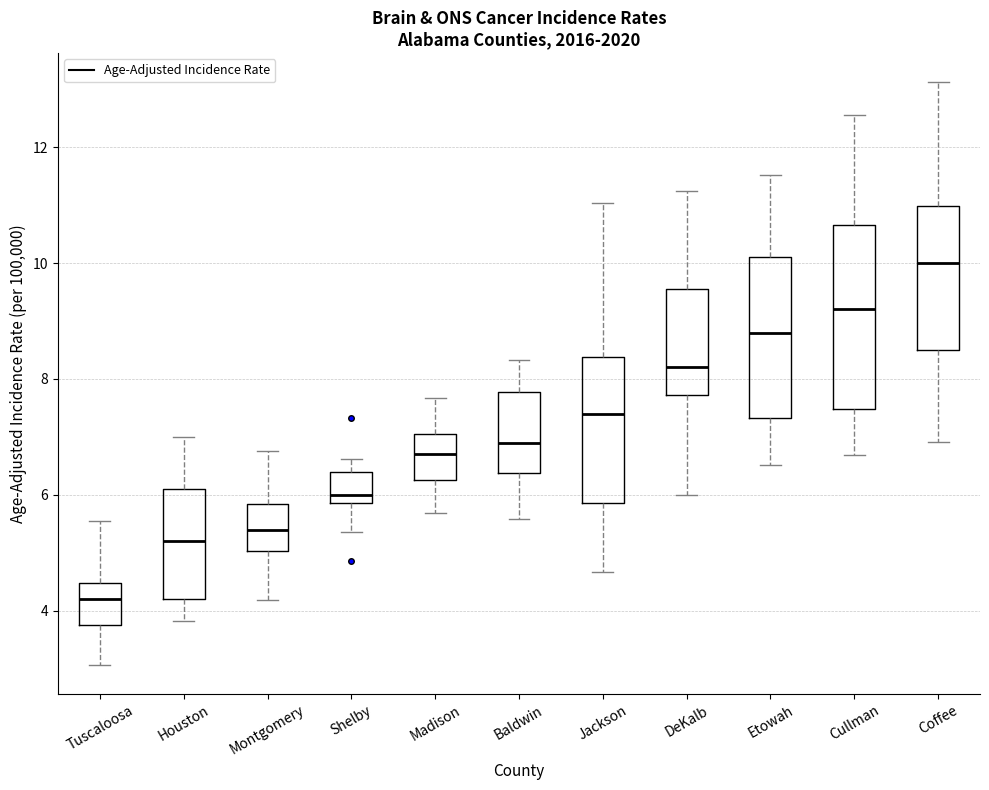

Reading left to right, read every box against the y-axis: the position of its median line, the range the box covers, and the ends of its whiskers. The values are not printed on the chart, so give them approximately, as read against the axis.

Tuscaloosa: median 4.2, box 3.8 to 4.4, whiskers 3.0 to 5.6
Houston: median 5.2, box 4.2 to 6.2, whiskers 3.8 to 7.0
Montgomery: median 5.4, box 5.0 to 5.8, whiskers 4.2 to 6.8
Shelby: median 6.0, box 5.8 to 6.4, whiskers 5.4 to 6.6
Madison: median 6.8, box 6.2 to 7.0, whiskers 5.6 to 7.6
Baldwin: median 7.0, box 6.4 to 7.8, whiskers 5.6 to 8.4
Jackson: median 7.4, box 5.8 to 8.4, whiskers 4.6 to 11.0
DeKalb: median 8.2, box 7.8 to 9.6, whiskers 6.0 to 11.2
Etowah: median 8.8, box 7.4 to 10.0, whiskers 6.6 to 11.6
Cullman: median 9.2, box 7.4 to 10.6, whiskers 6.6 to 12.6
Coffee: median 10.0, box 8.6 to 11.0, whiskers 7.0 to 13.2